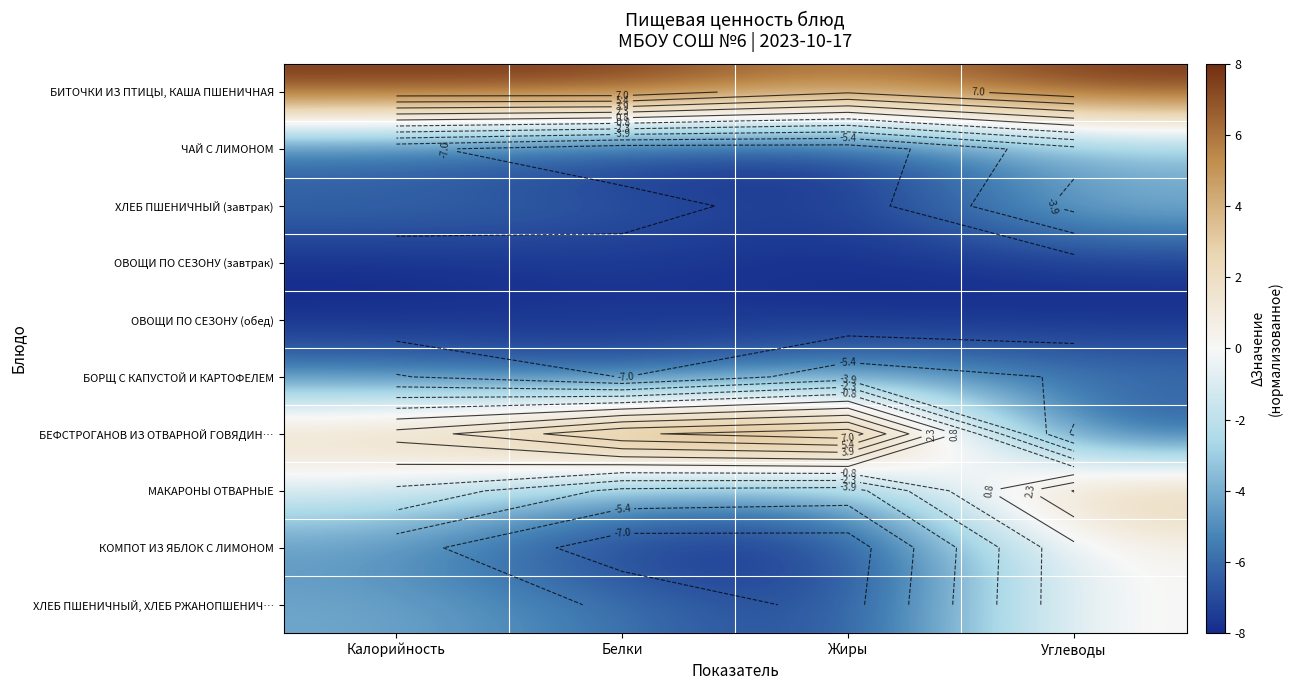

At which label does БИТОЧКИ ИЗ ПТИЦЫ, КАША ПШЕНИЧНАЯ reach its peak?

Калорийность